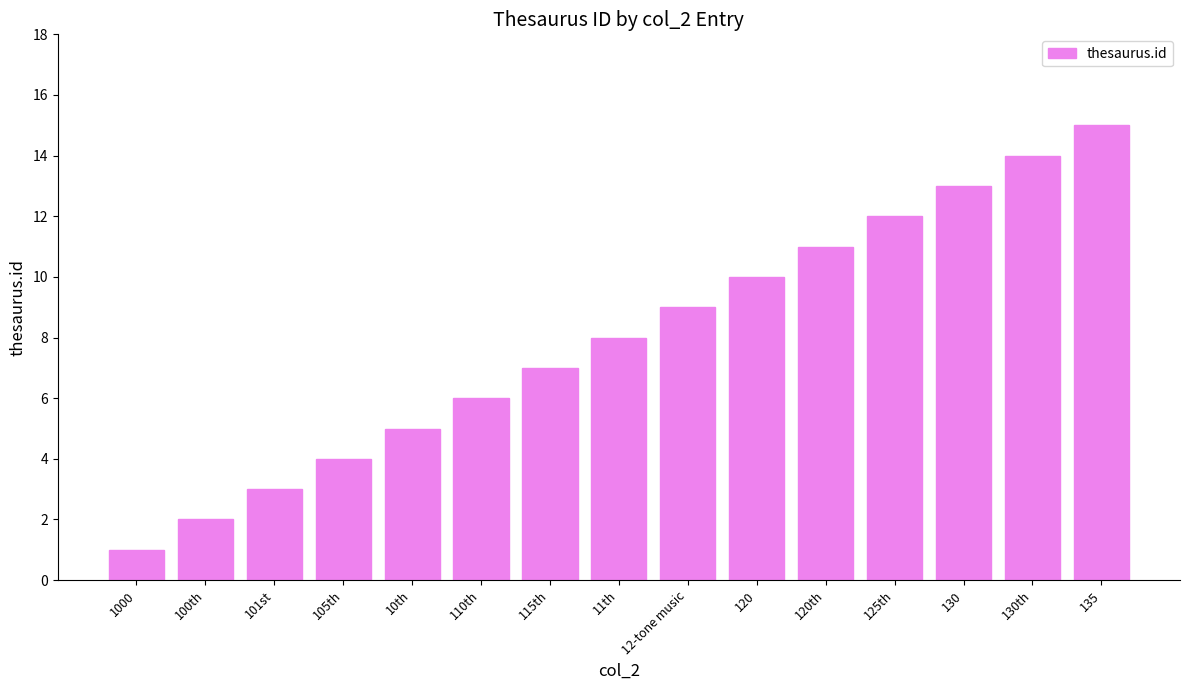

Does the chart contain stacked bars?

No